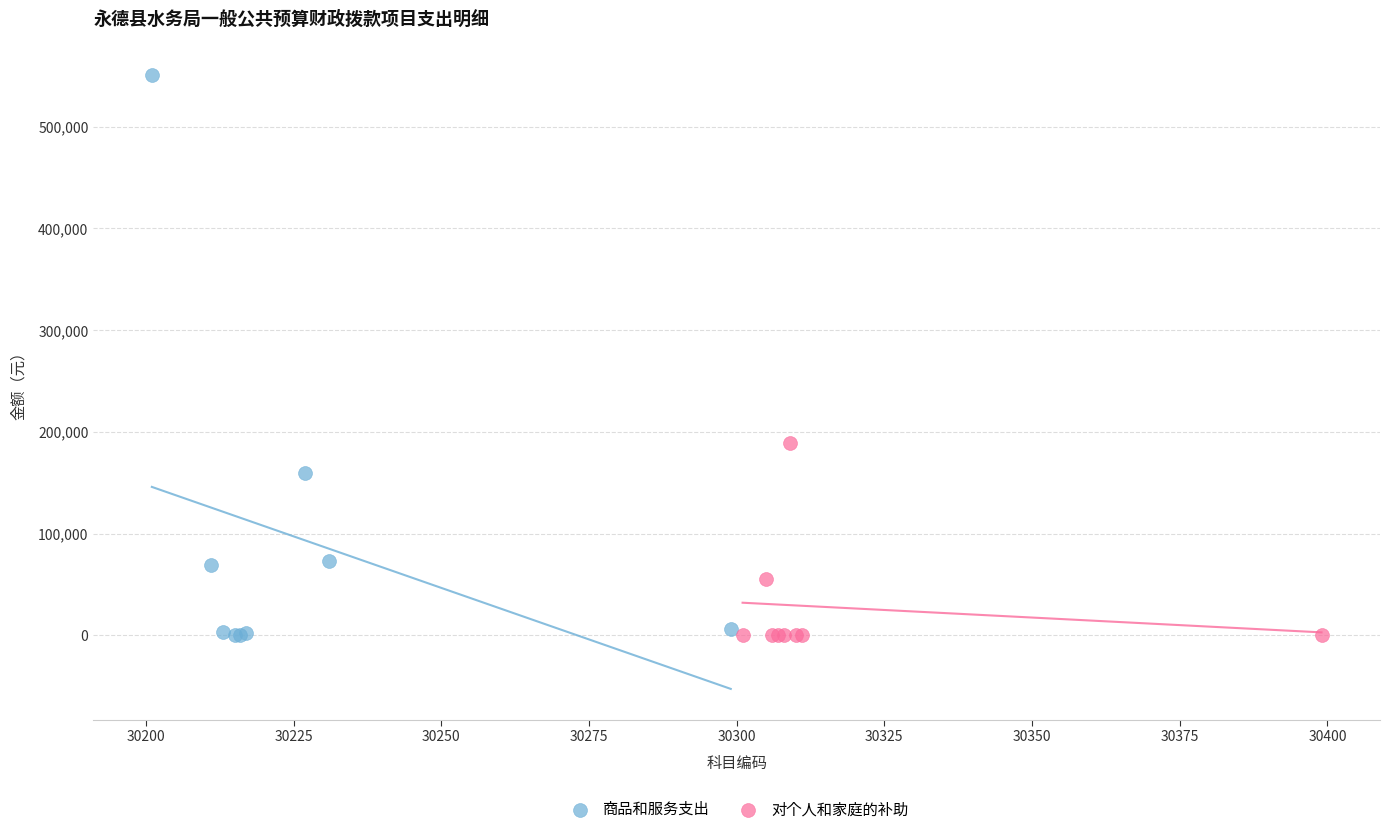

Which series has the largest Y range (max minus min)?

商品和服务支出